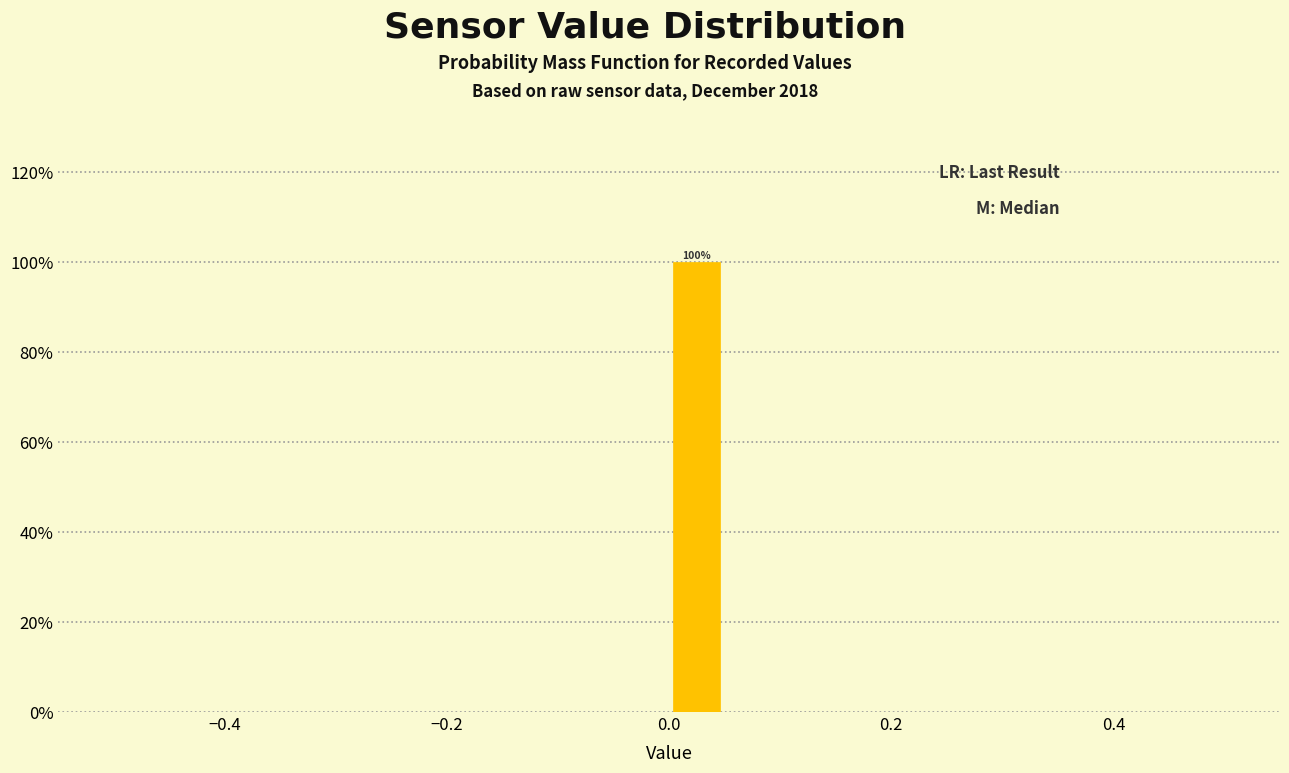

Read against the x-axis, roughly where is the centre of the tallest bar?

0.02